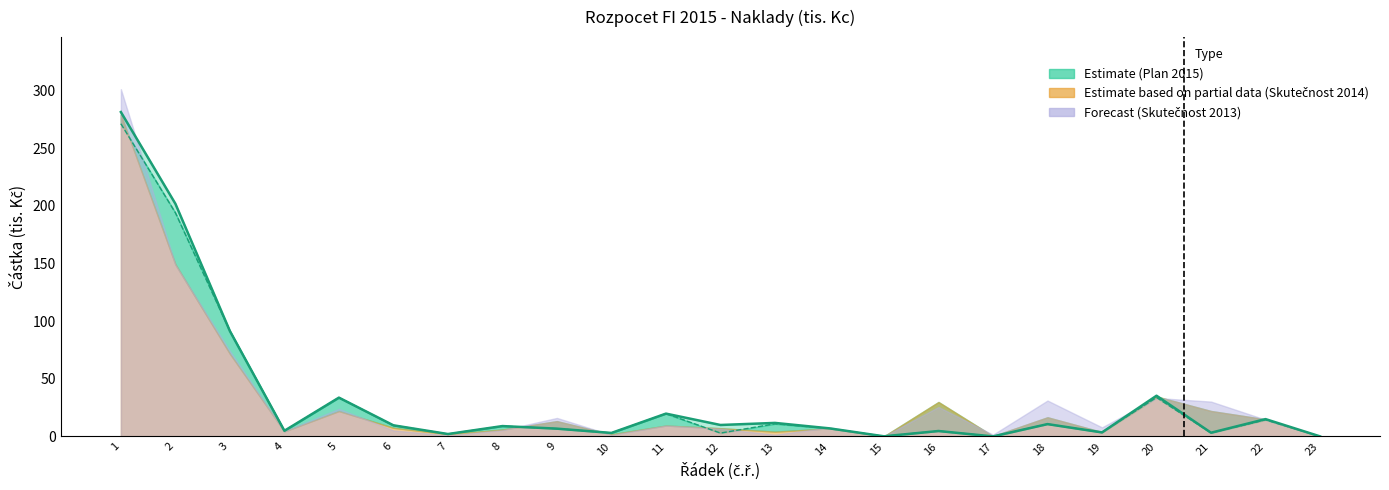

What is the difference between the Plan 2015 values at 20 and 9?

28.6